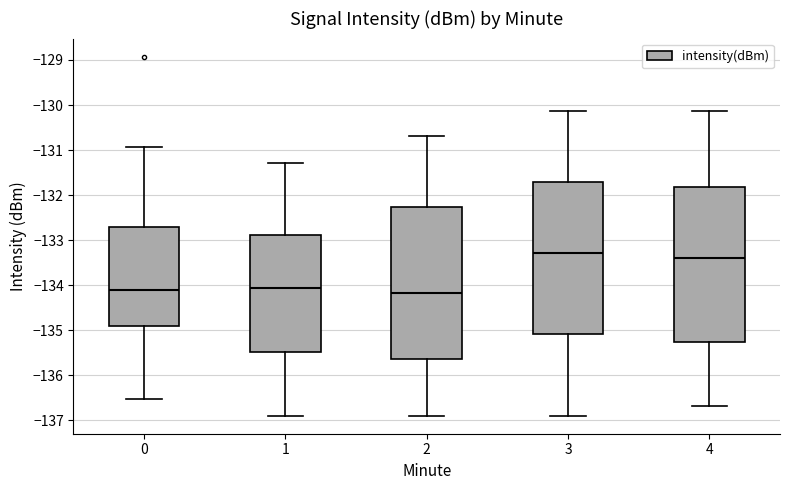

Reading left to right, transcribe this box plot: for each box, give where its median line is, the range the box spans, and where its two whiskers end, as read against the y-axis. The values are not printed on the chart, so give them approximately, as read against the axis.

0: median -134.1, box -134.9 to -132.7, whiskers -136.5 to -130.9
1: median -134.1, box -135.5 to -132.9, whiskers -136.9 to -131.3
2: median -134.2, box -135.7 to -132.3, whiskers -136.9 to -130.7
3: median -133.3, box -135.1 to -131.7, whiskers -136.9 to -130.1
4: median -133.4, box -135.3 to -131.8, whiskers -136.7 to -130.1